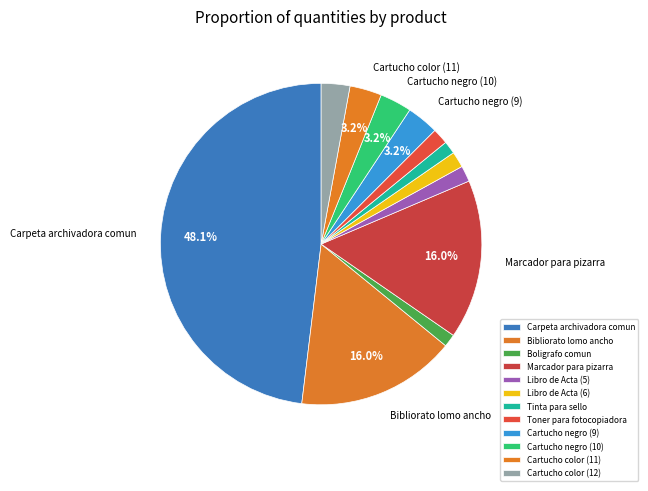

Count the number of slices in the pie.

12